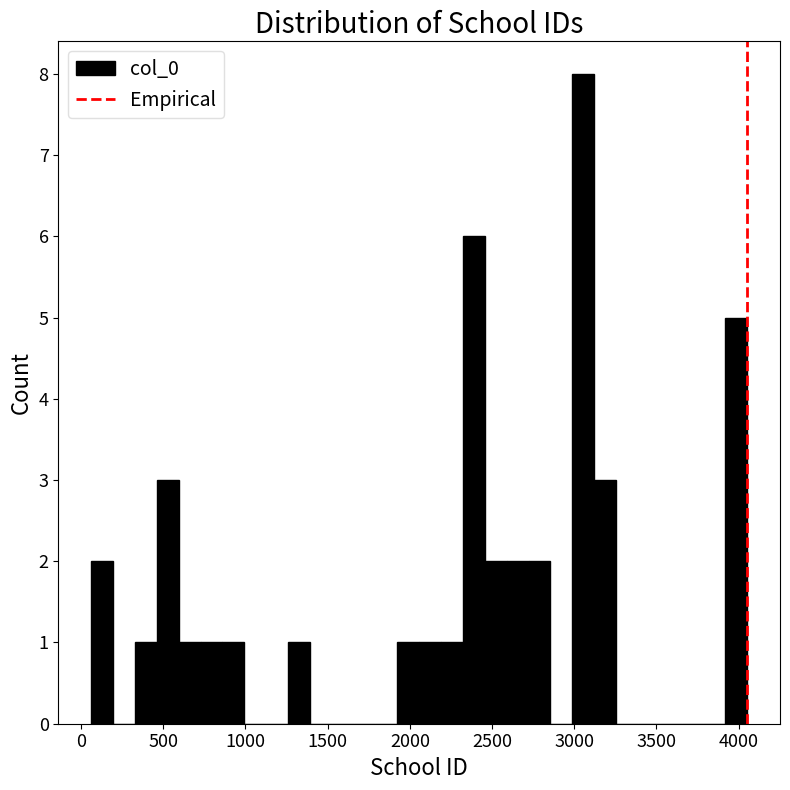

Around what value on the x-axis is the tallest bar? Give the approximate position of its centre, as read against the axis.

3050